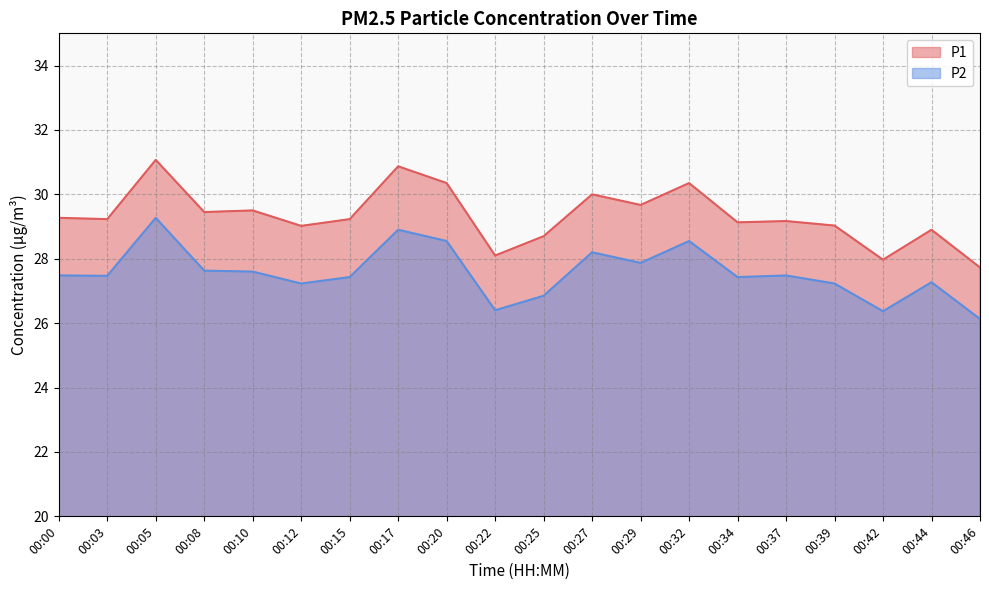

What are all the series names shown in the legend?

P1, P2